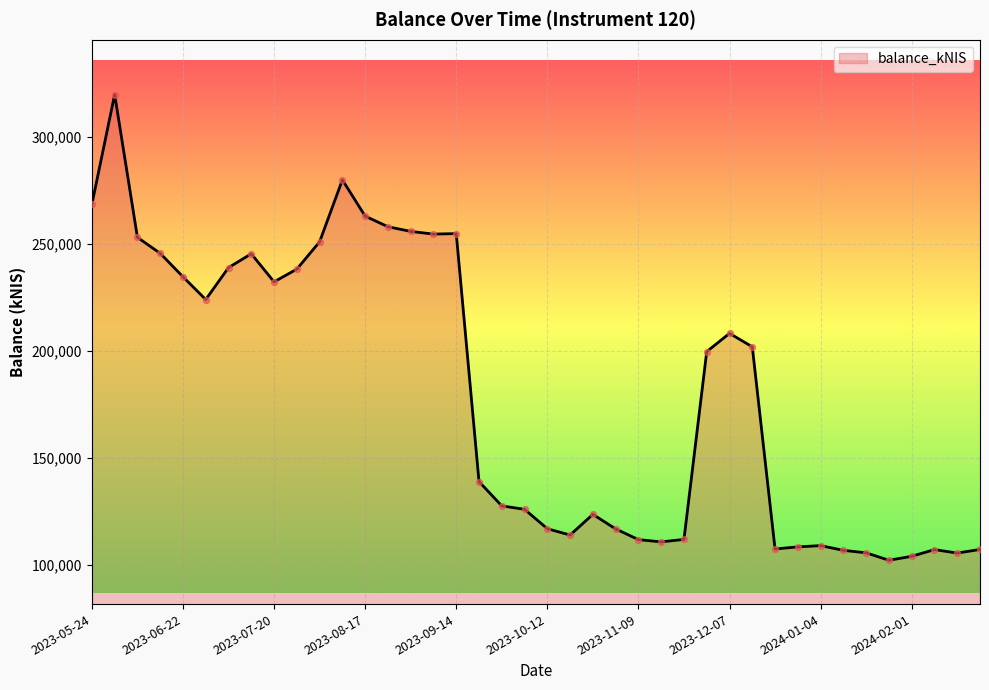

What is the maximum value shown in the chart?

319809.1